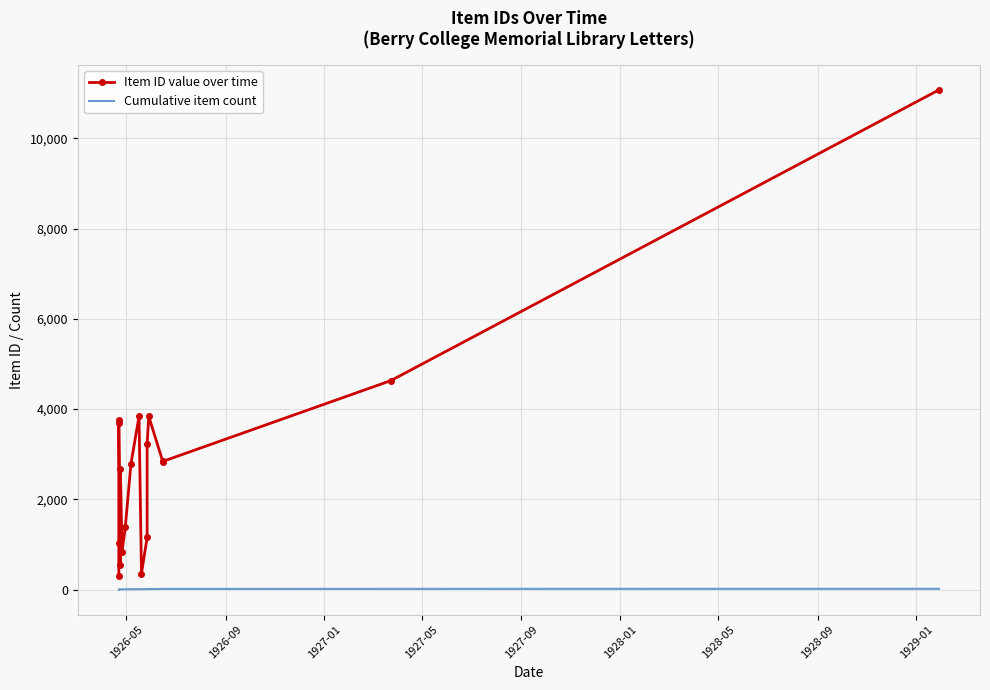

True or false: Cumulative item count has more than 1 interior local peaks.

False